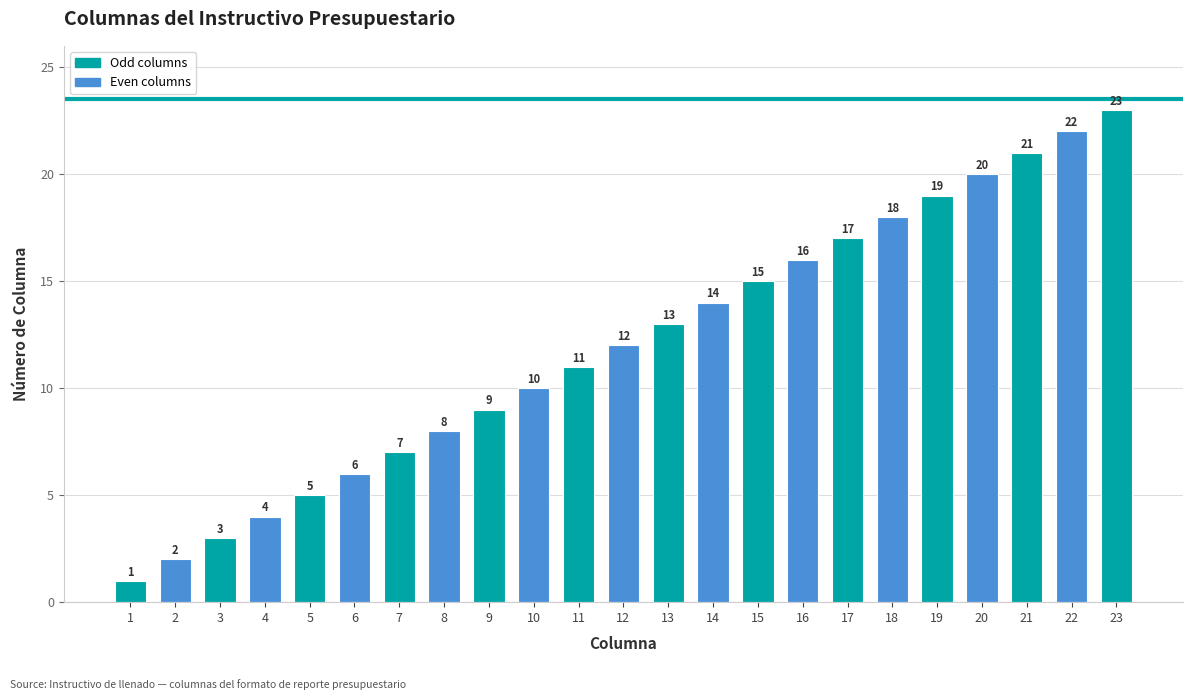

True or false: the data shows 3 at 12.

False